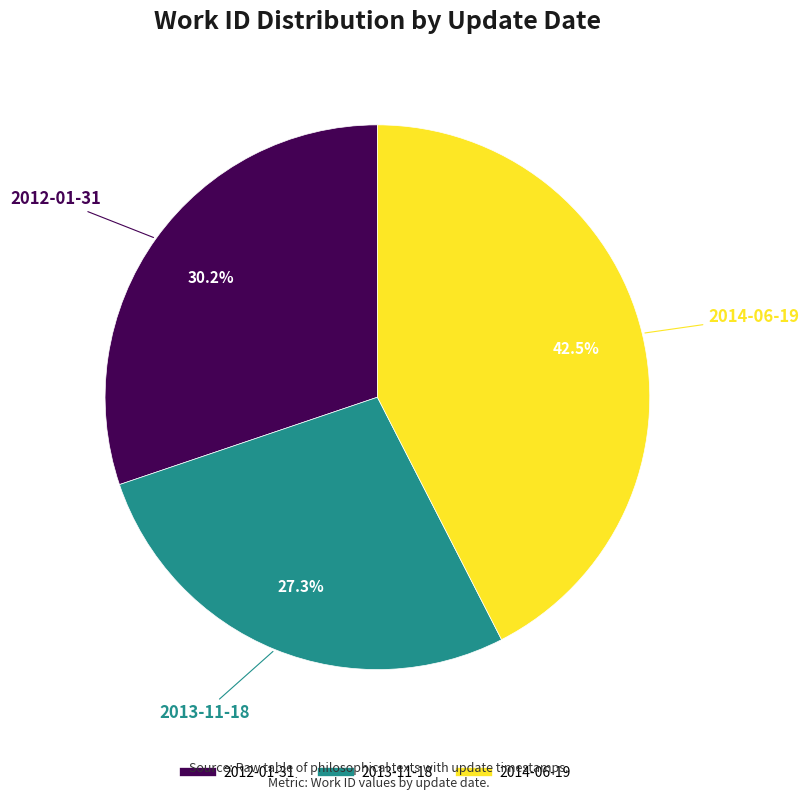

Count the number of slices in the pie.

3